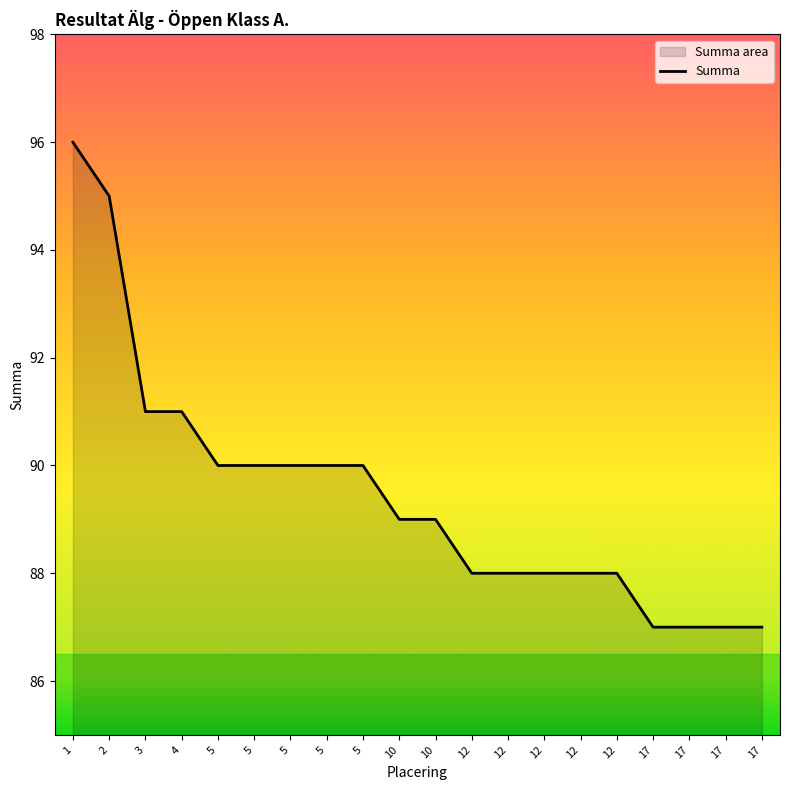

Which has a higher value, 3 or 5?

3